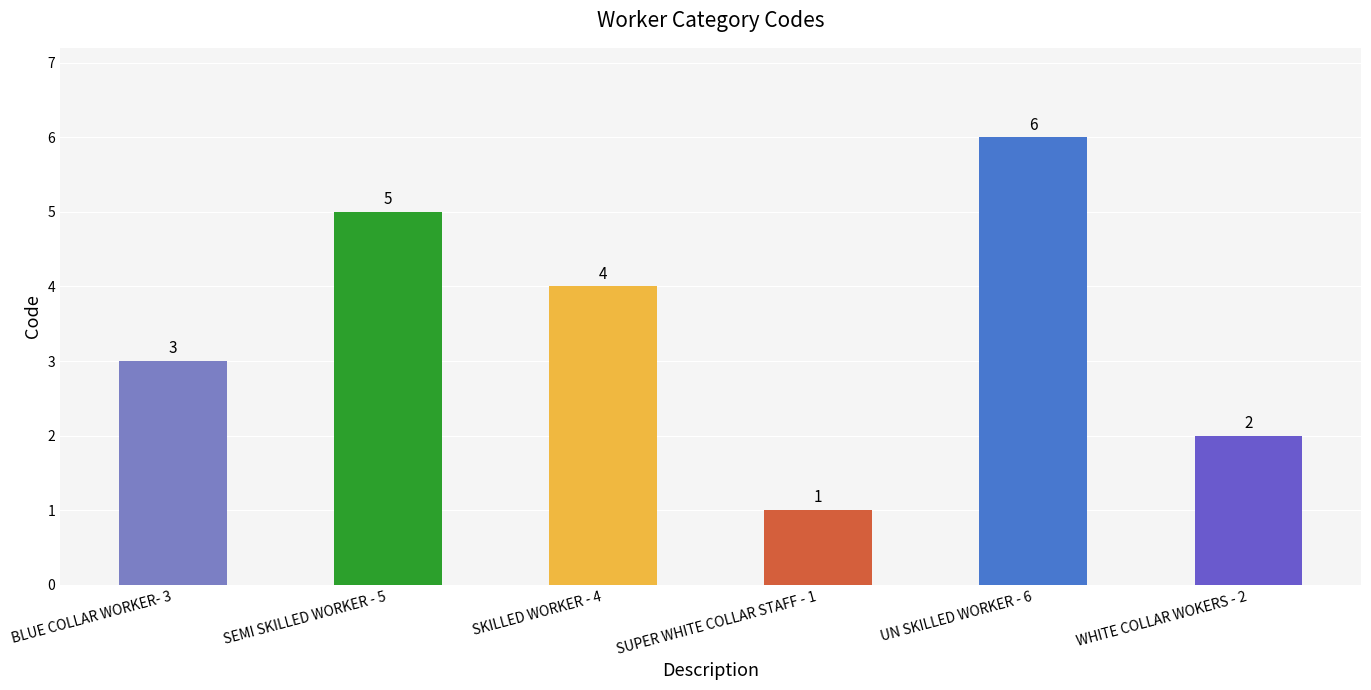

Is it true that the value at SUPER WHITE COLLAR STAFF - 1 is 2?

False